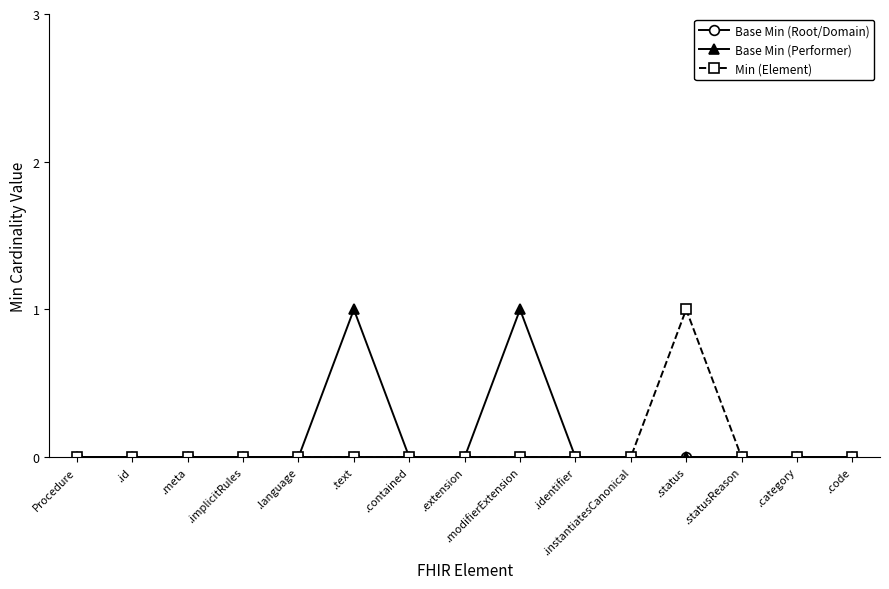

What position from the right is .contained?

9